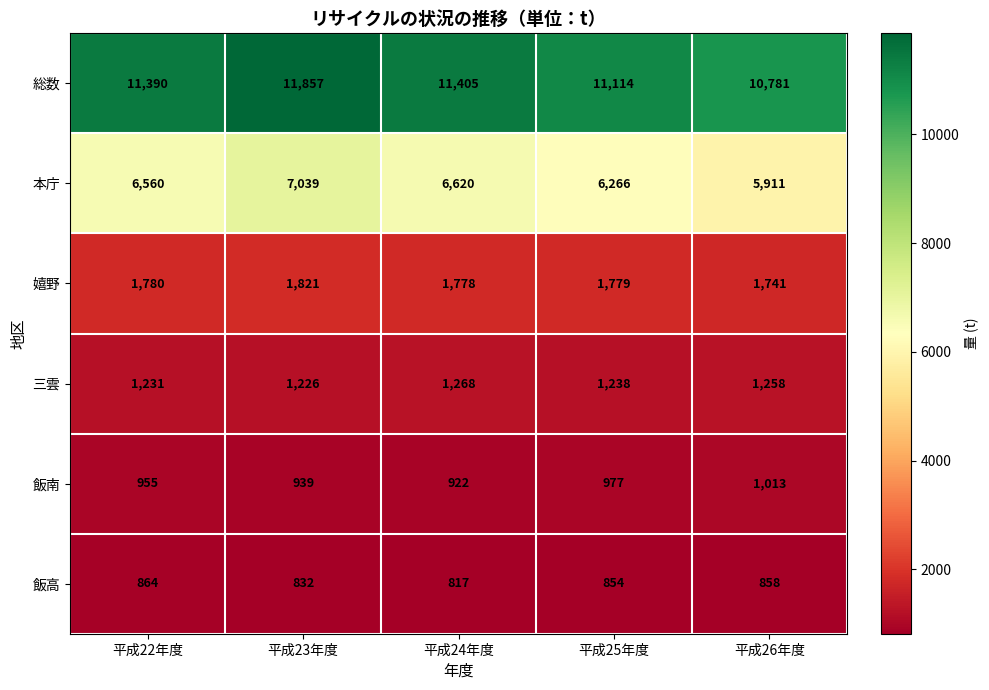

Rank the series by their maximum value, from lowest to highest.

飯高, 飯南, 三雲, 嬉野, 本庁, 総数